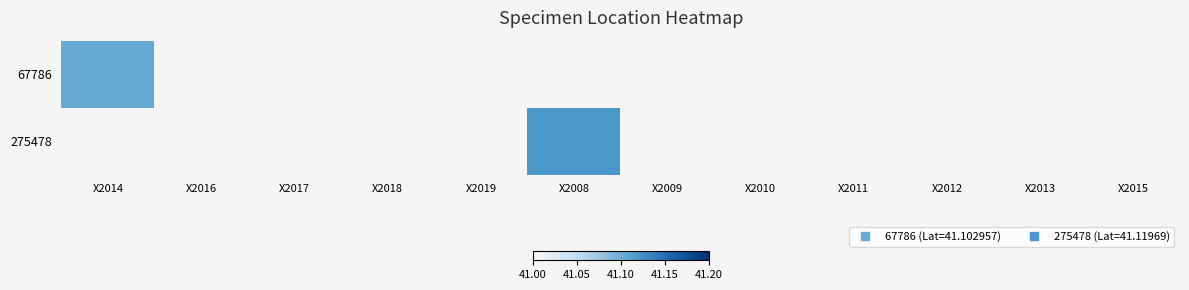

Rank the categories by 67786 value from highest to lowest.

X2014, X2016, X2017, X2018, X2019, X2008, X2009, X2010, X2011, X2012, X2013, X2015